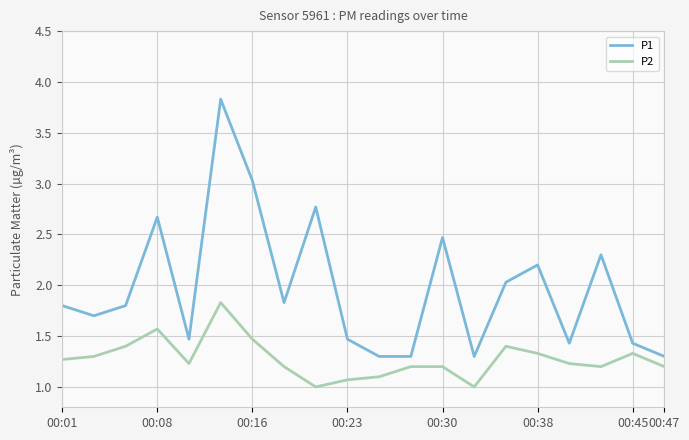

True or false: P2 and P1 cross at least once.

False